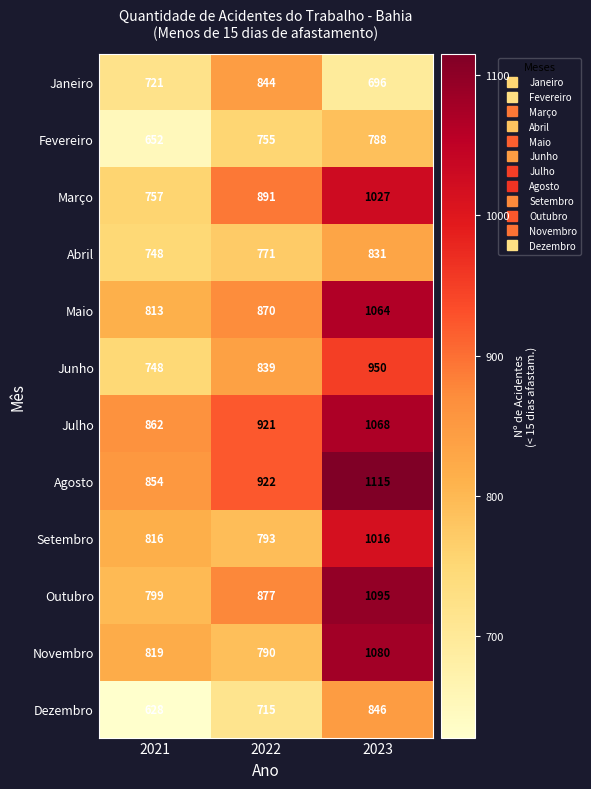

Is it true that Novembro equals 790 at 2022?

True